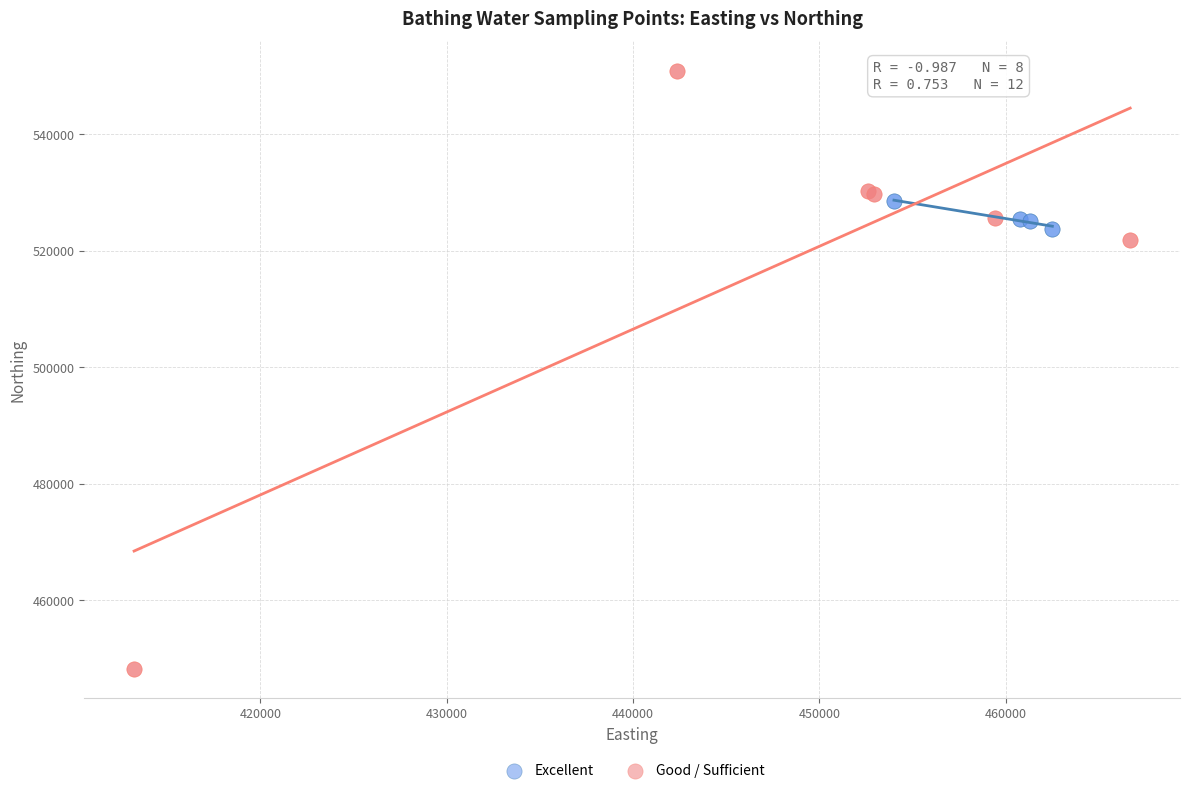

Which series reaches the minimum Y coordinate?

Good / Sufficient